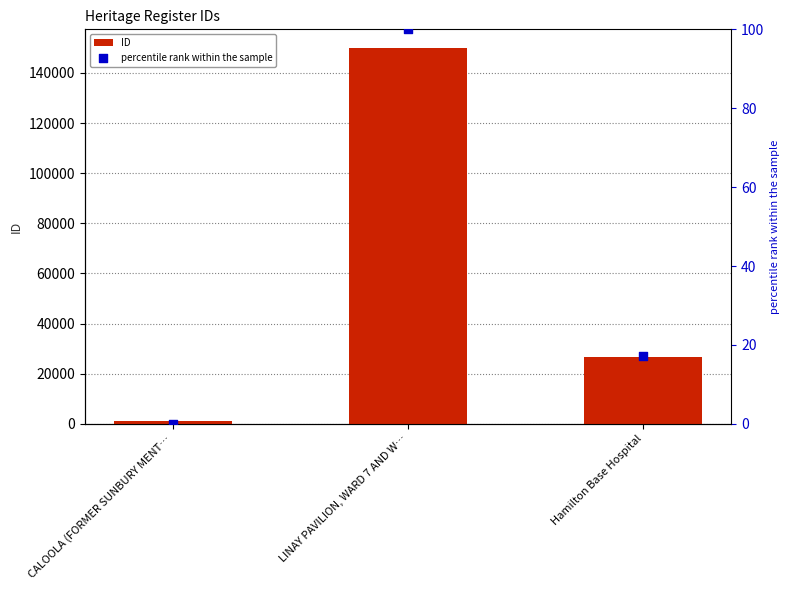

Which series reaches the maximum Y coordinate?

ID